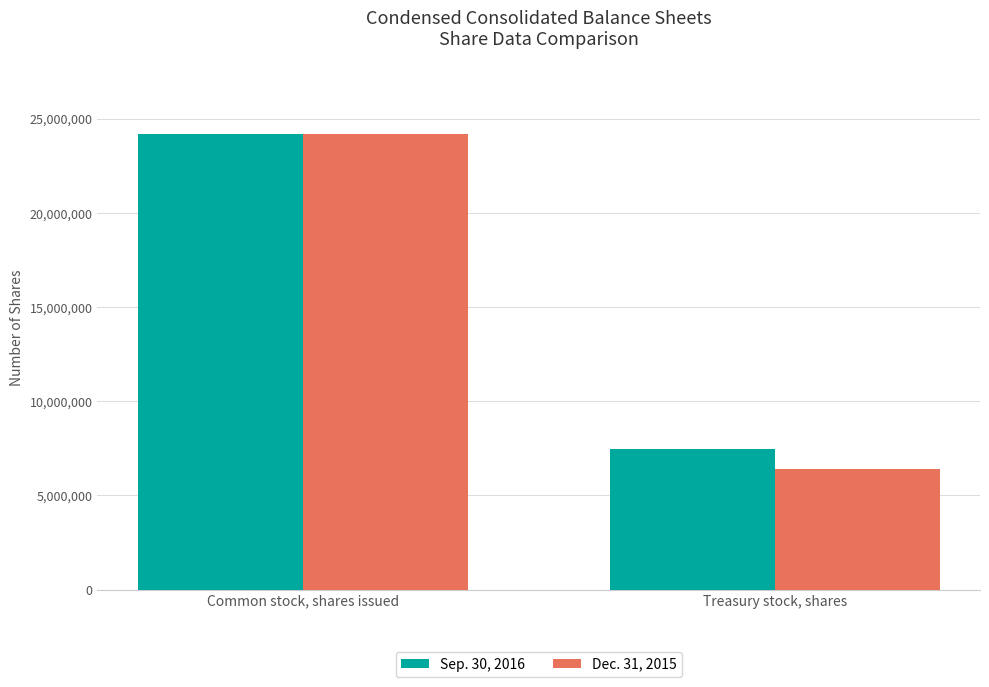

What is the average value of the Sep. 30, 2016 series?

15844014